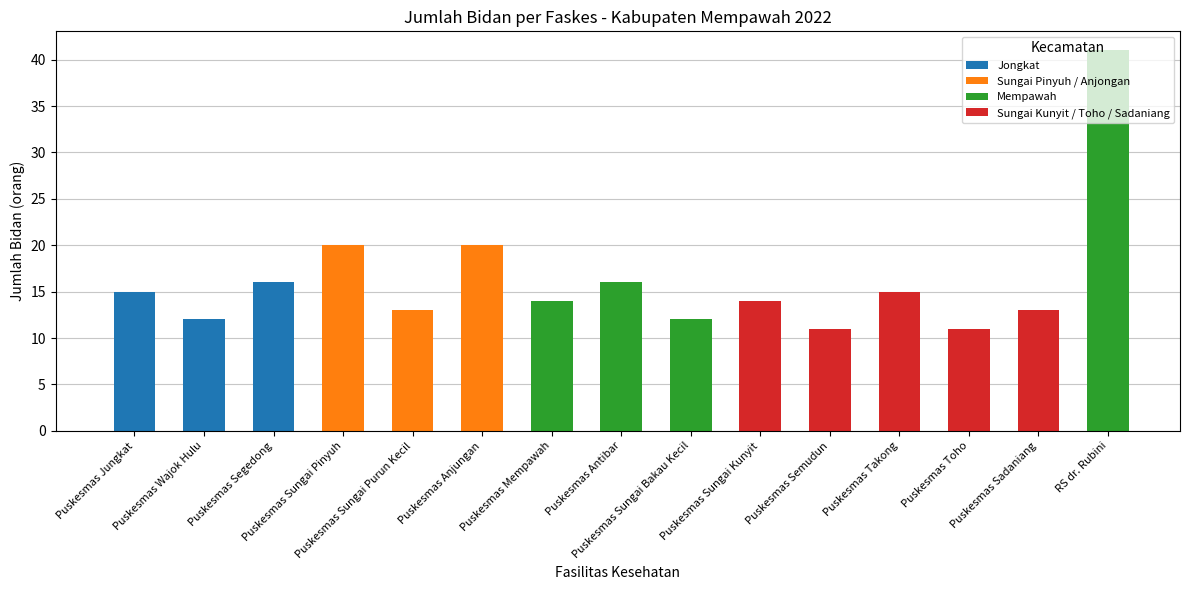

What is the label of the 11th bar from the left?

Puskesmas Semudun